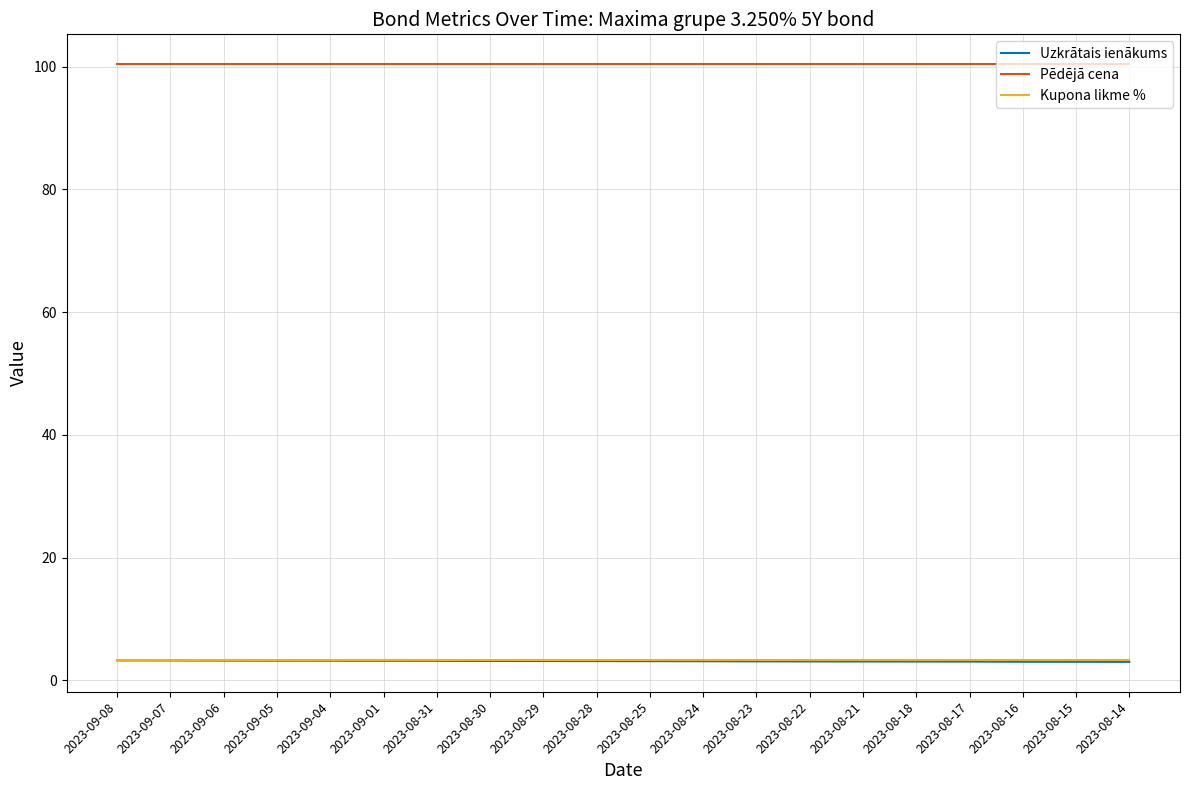

Which series has the largest total across all categories?

Pēdējā cena